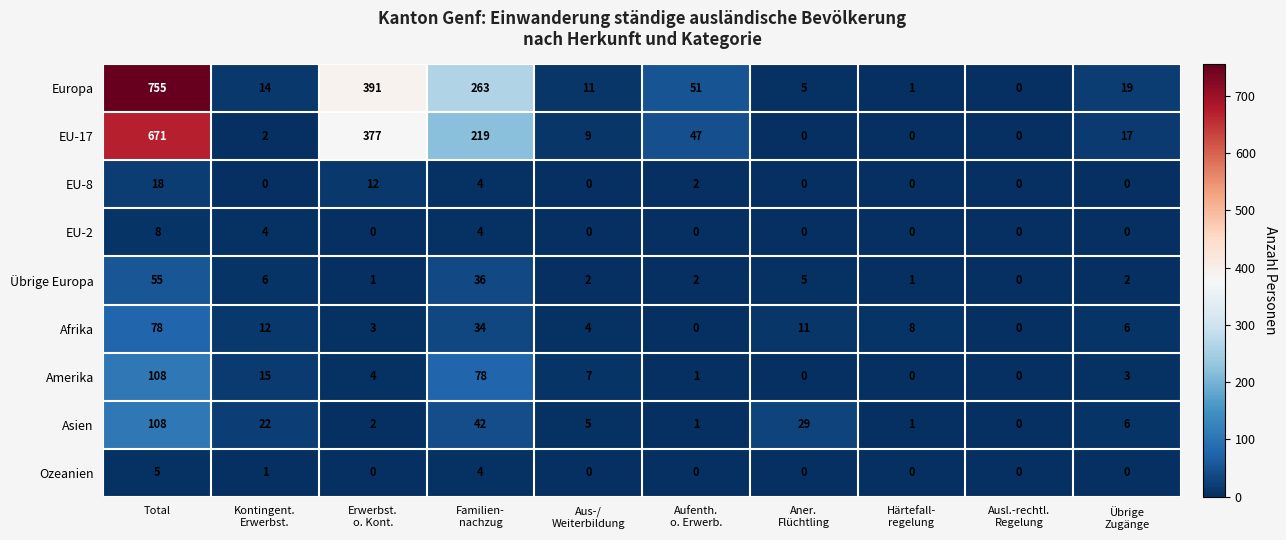

Which series has the largest range (max minus min)?

Europa